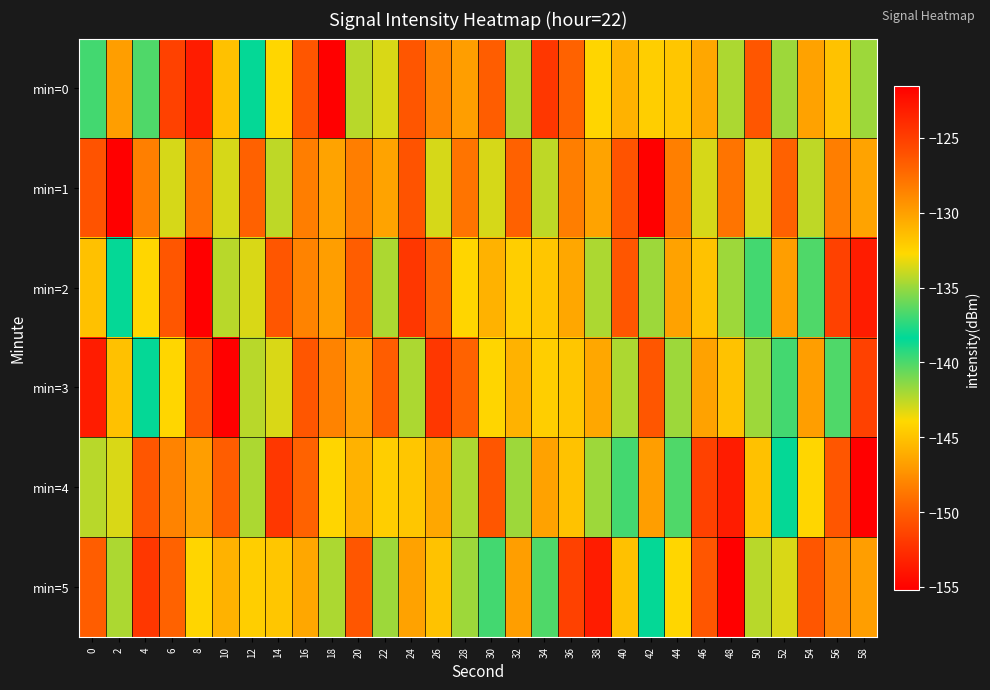

Rank the series by their maximum value, from highest to lowest.

min=0, min=2, min=3, min=4, min=5, min=1